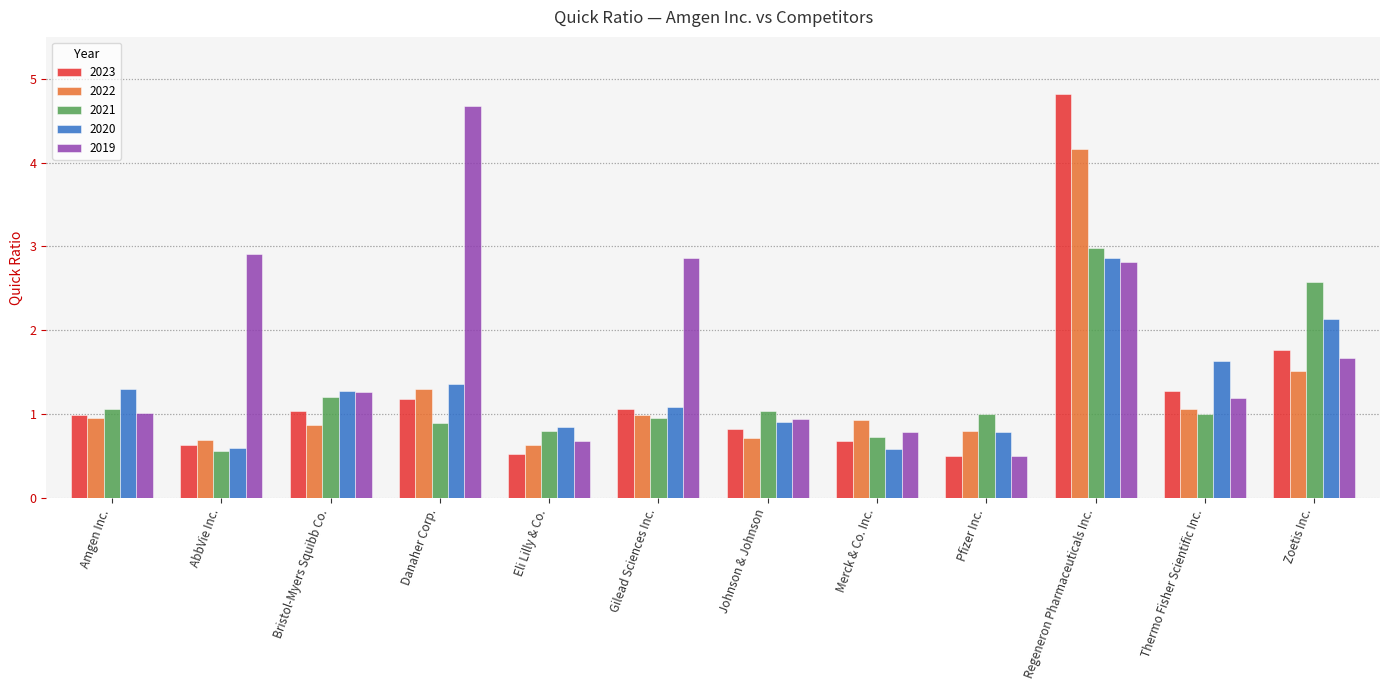

What is the label of the 12th bar from the left?

Zoetis Inc.